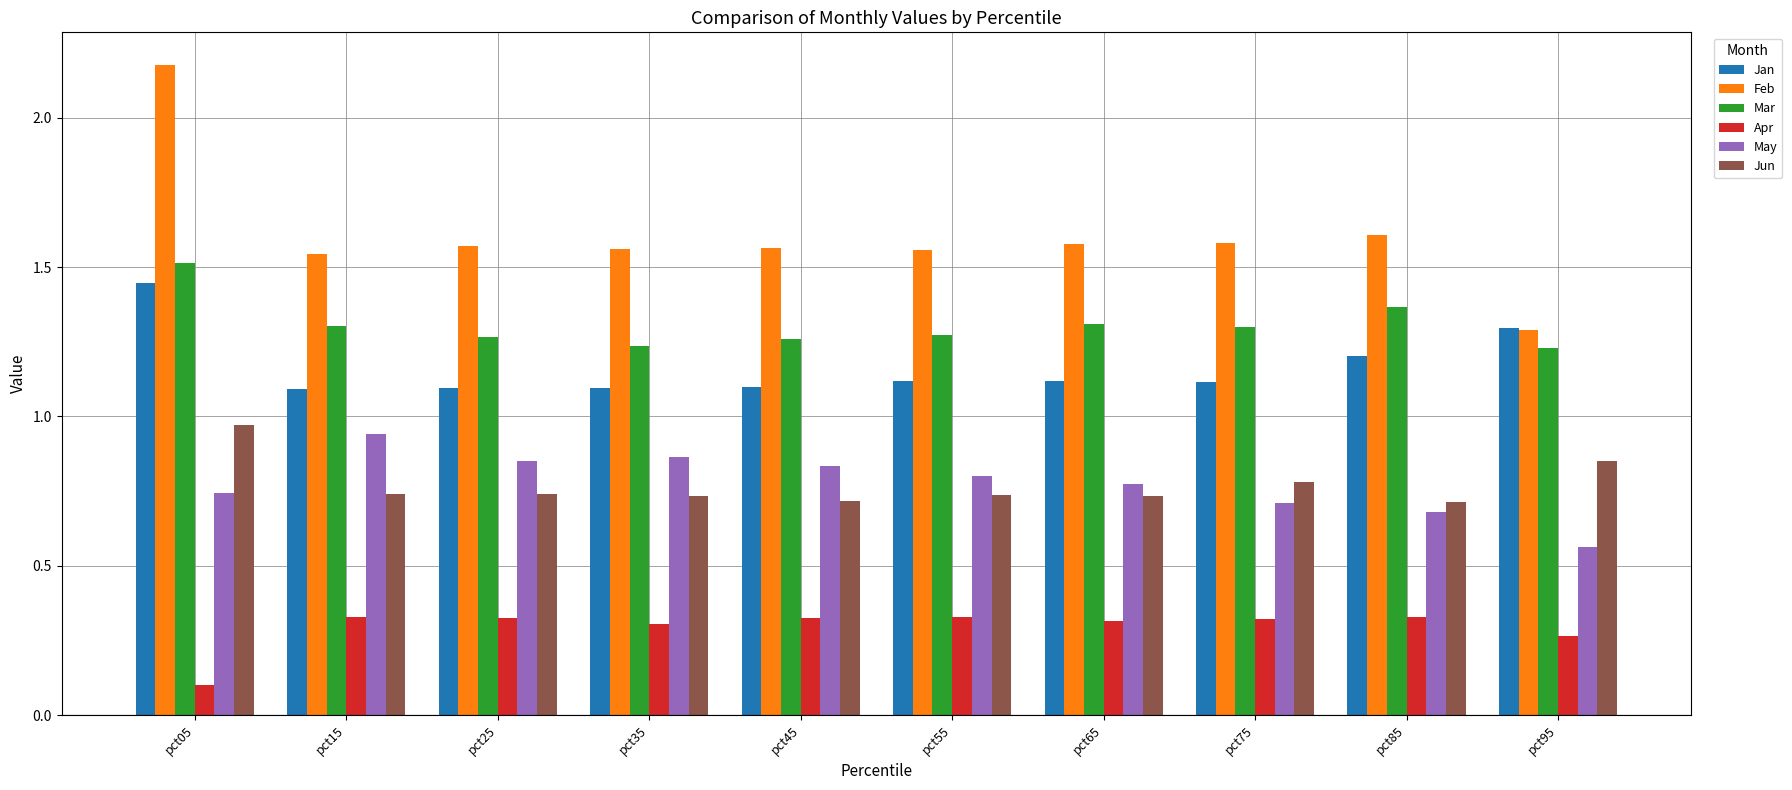

At which label does Jan reach its peak?

pct05